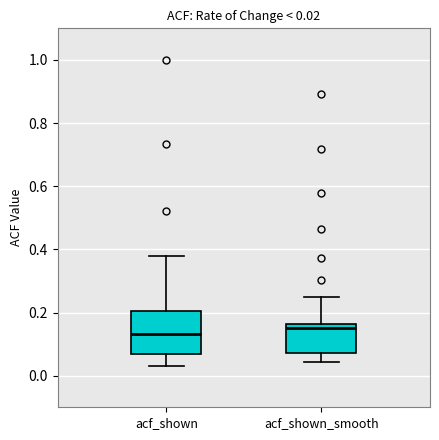

Which box is the tallest, from its lower edge to its upper edge?

acf_shown